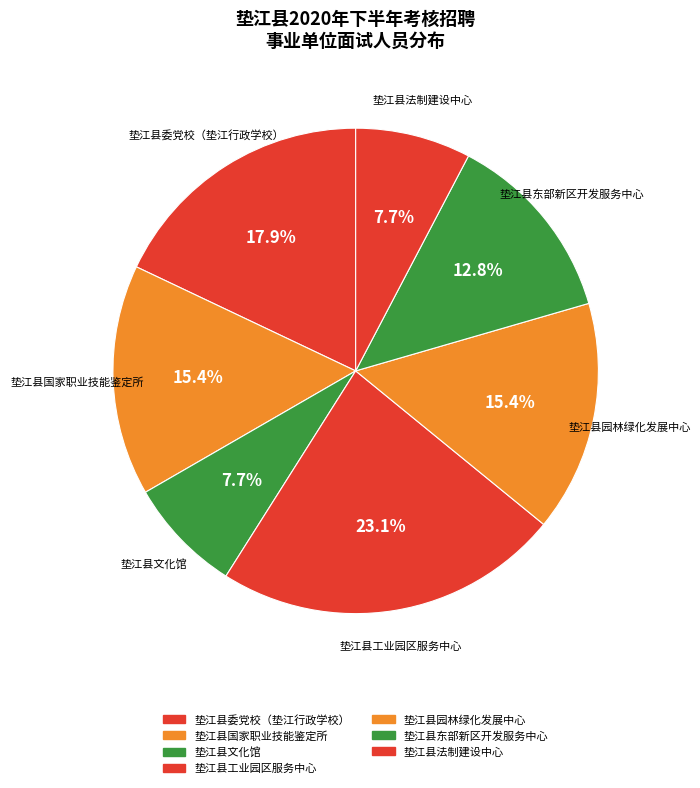

To the nearest percent, what is the combined percentage of 垫江县东部新区开发服务中心 and 垫江县园林绿化发展中心?

28%